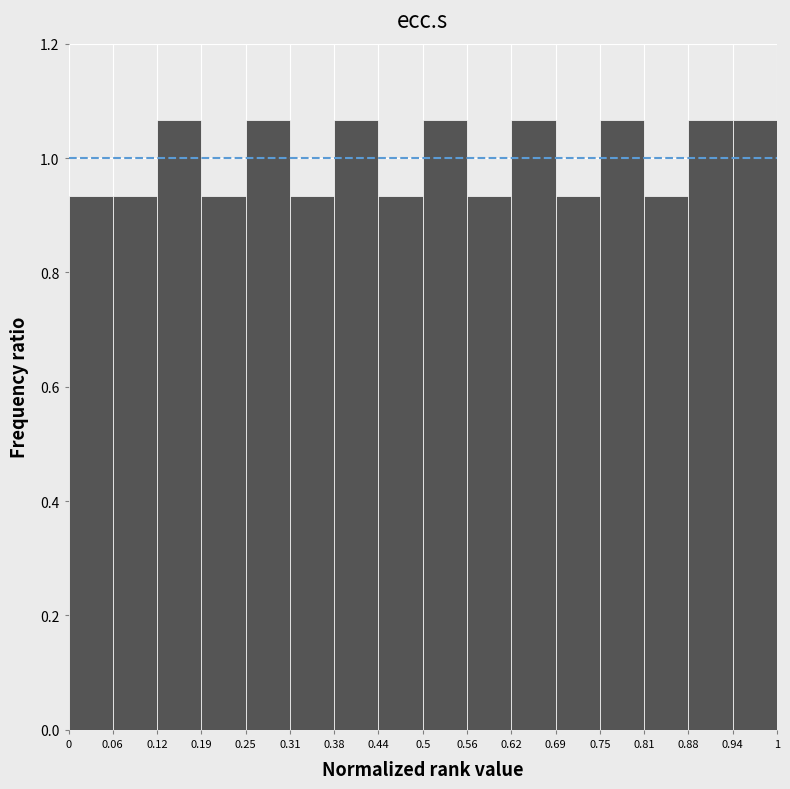

Reading left to right, list every bar in this chart as the range it spans on the x-axis followed by its height. The values are not printed on the chart, so give them approximately, as read against the axis.

0 to 0.06: 0.94
0.06 to 0.12: 0.94
0.12 to 0.19: 1.06
0.19 to 0.25: 0.94
0.25 to 0.31: 1.06
0.31 to 0.38: 0.94
0.38 to 0.44: 1.06
0.44 to 0.5: 0.94
0.5 to 0.56: 1.06
0.56 to 0.62: 0.94
0.62 to 0.69: 1.06
0.69 to 0.75: 0.94
0.75 to 0.81: 1.06
0.81 to 0.88: 0.94
0.88 to 0.94: 1.06
0.94 to 1: 1.06